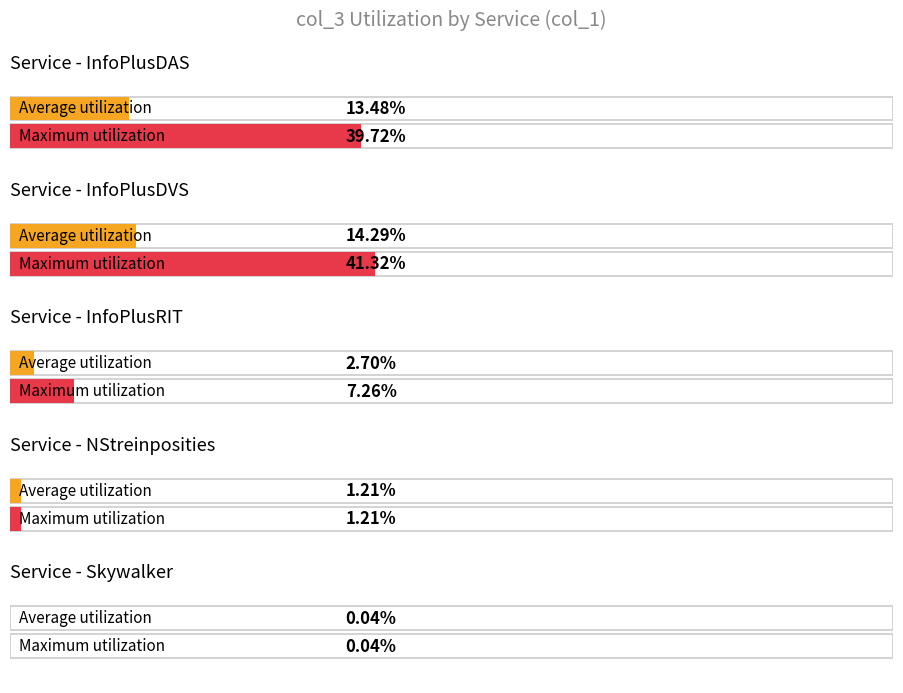

At which label is InfoPlusDAS closest to 5928?

Skywalker